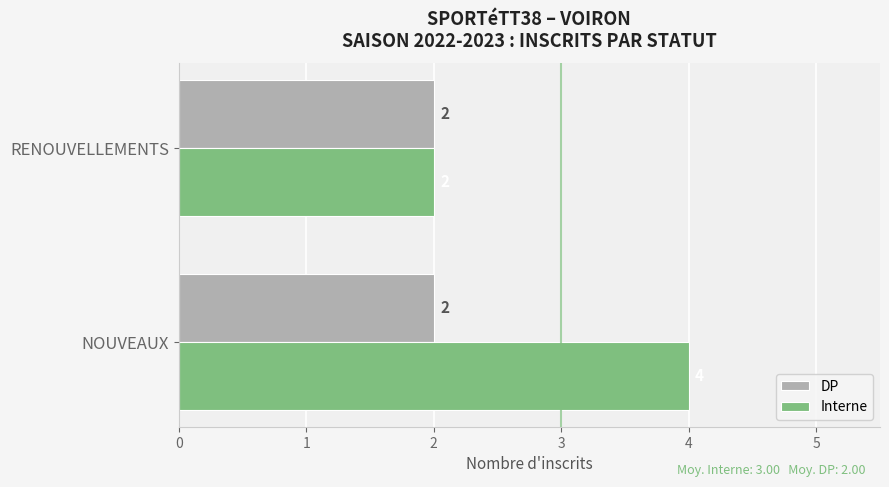

True or false: Interne has a value of 1 at NOUVEAUX.

False